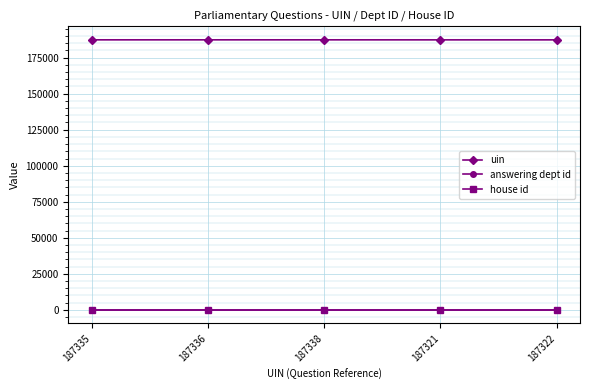

What is the label of the 4th point from the right?

187336